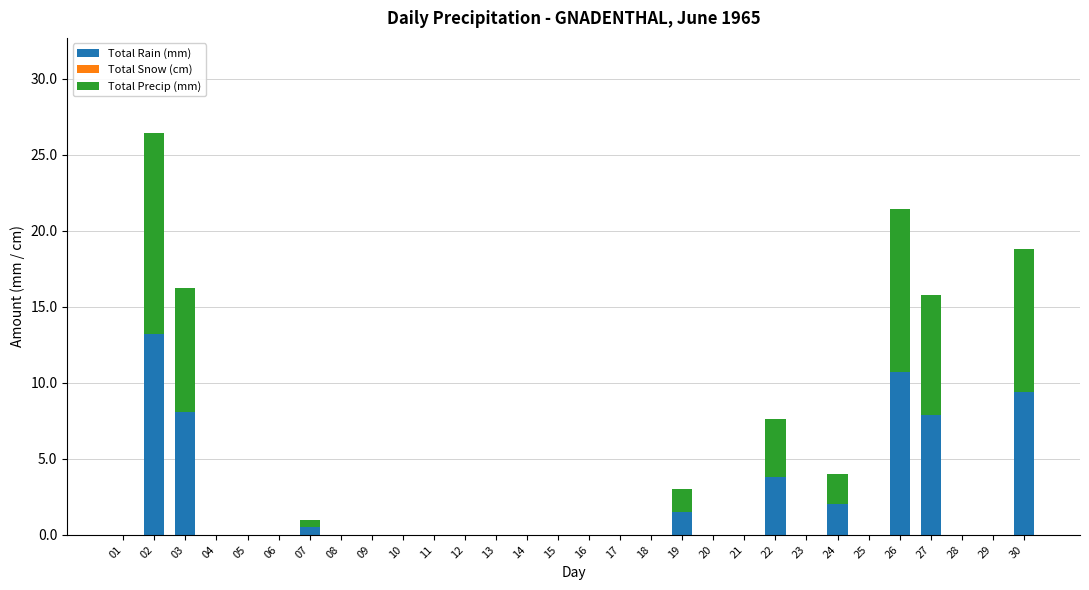

What is the sum of all Total Rain (mm) values?

57.1